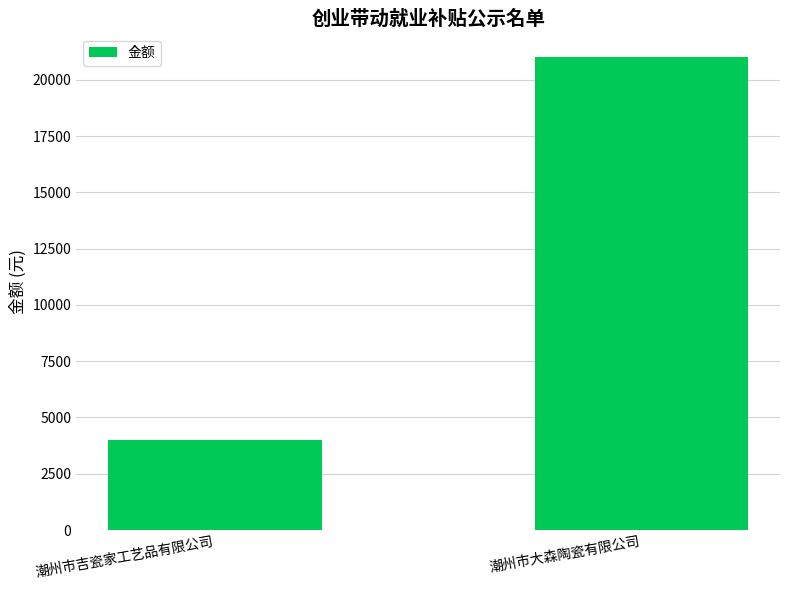

What is the change in value from 潮州市吉瓷家工艺品有限公司 to 潮州市大森陶瓷有限公司?

+17000